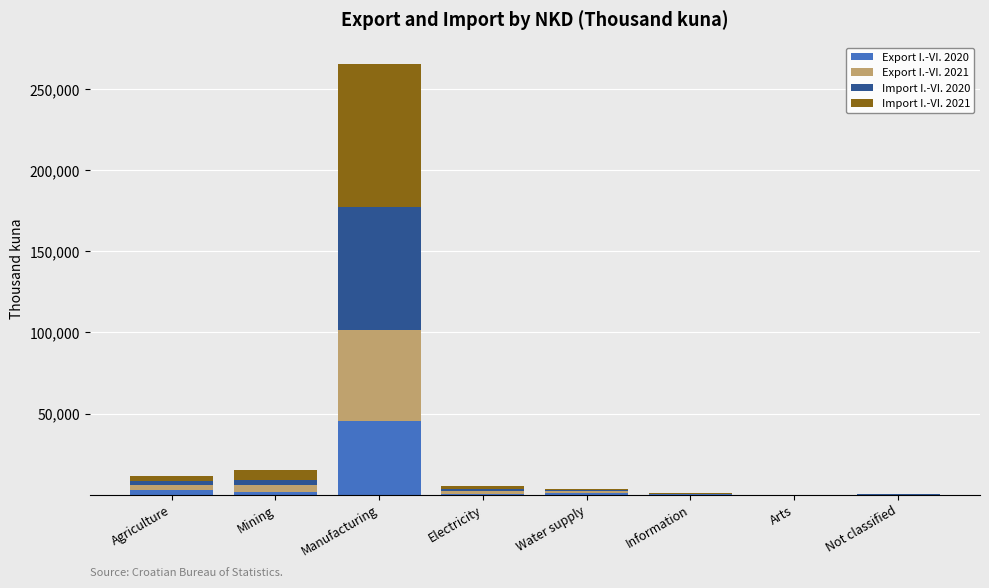

What is the total value across all series at Manufacturing?

265644.4